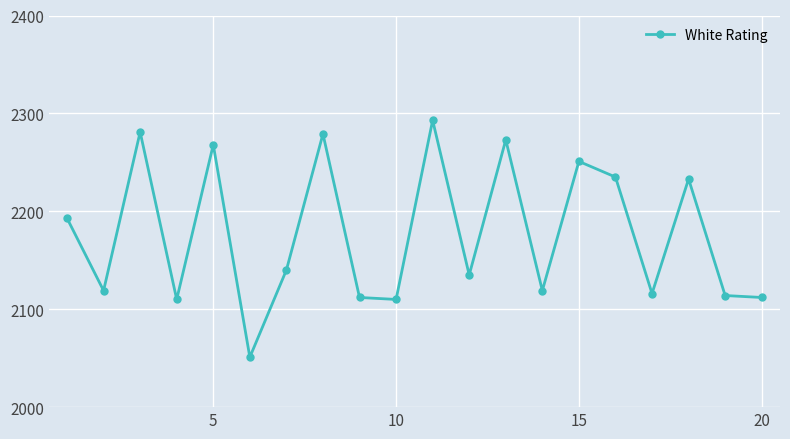

What is the difference between the second highest and second lowest values?

171